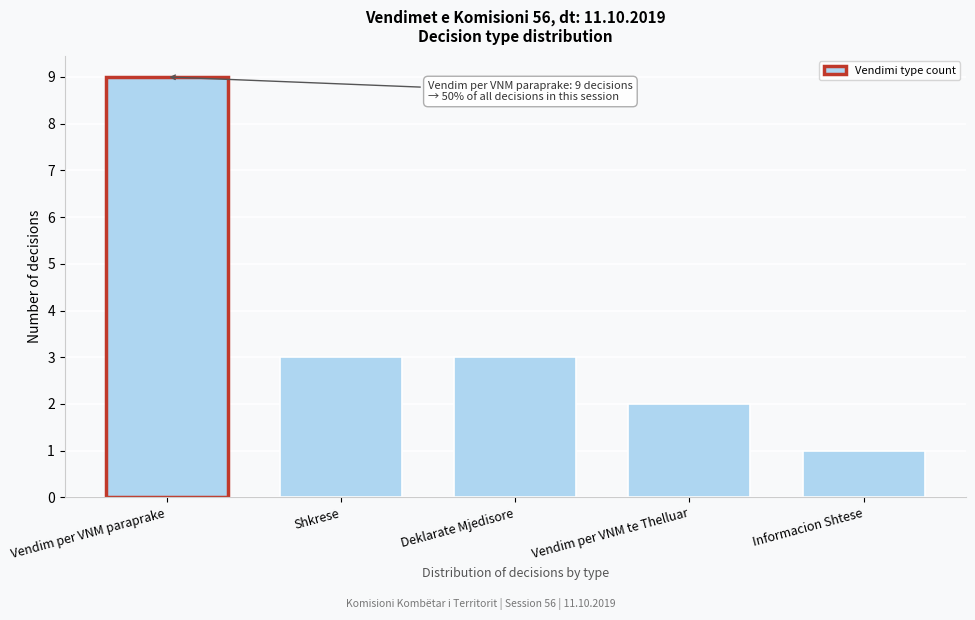

Reading left to right, extract all data points from this chart.

Vendim per VNM paraprake=9	Shkrese=3	Deklarate Mjedisore=3	Vendim per VNM te Thelluar=2	Informacion Shtese=1